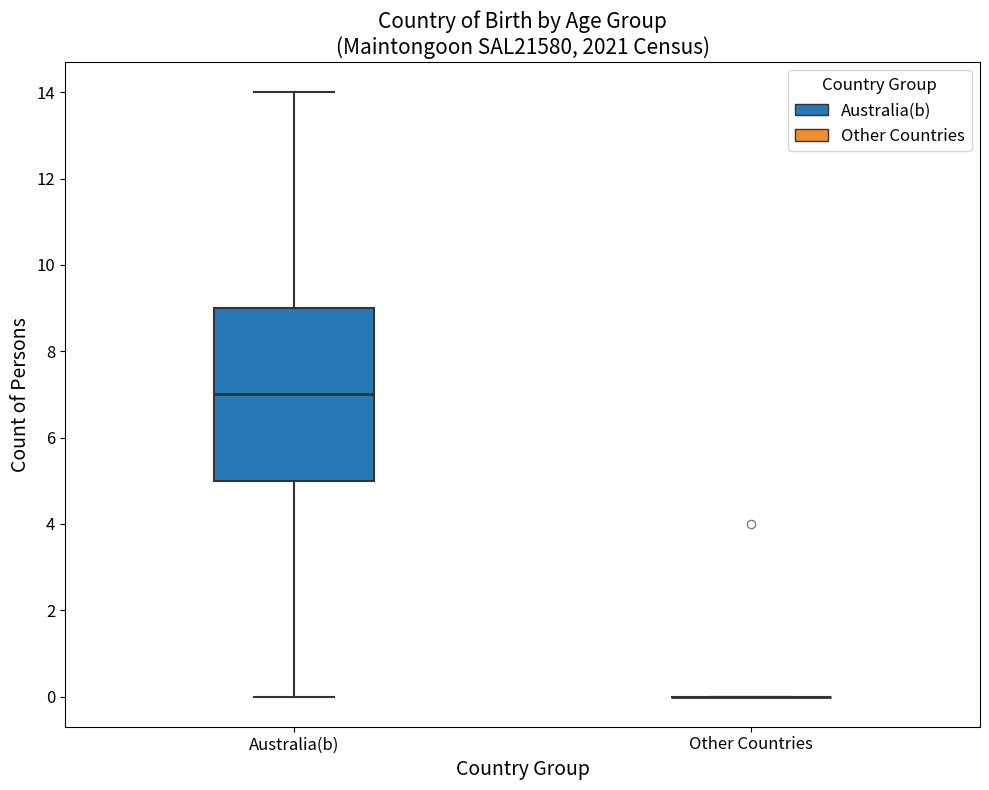

Comparing the boxes themselves (not the whiskers), which one is the tallest?

Australia(b)